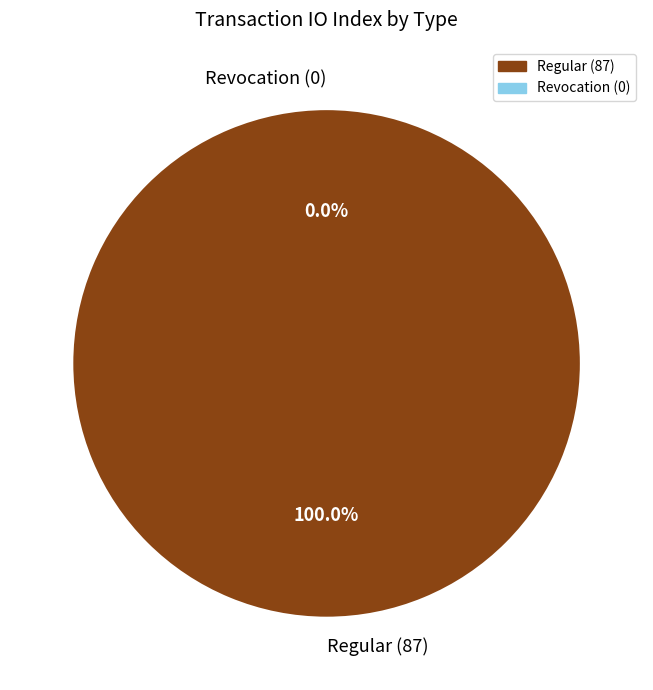

What percentage is the Regular (87) slice, to the nearest percent?

100%